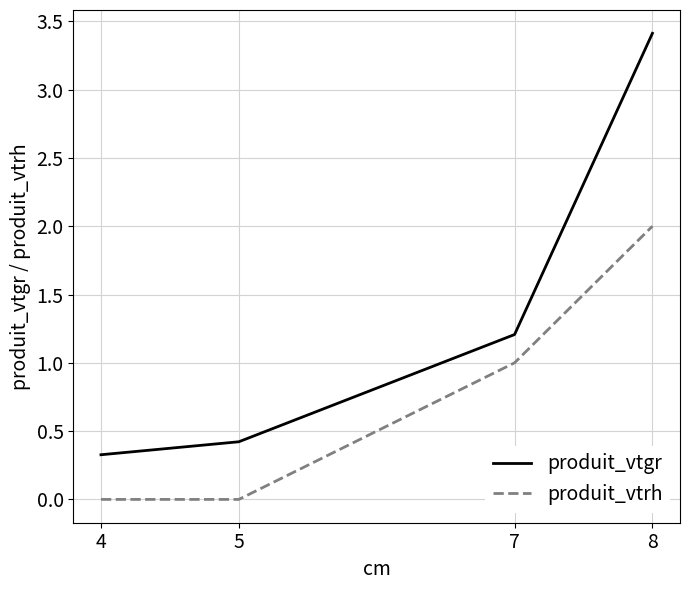

True or false: produit_vtgr and produit_vtrh intersect in this chart.

False